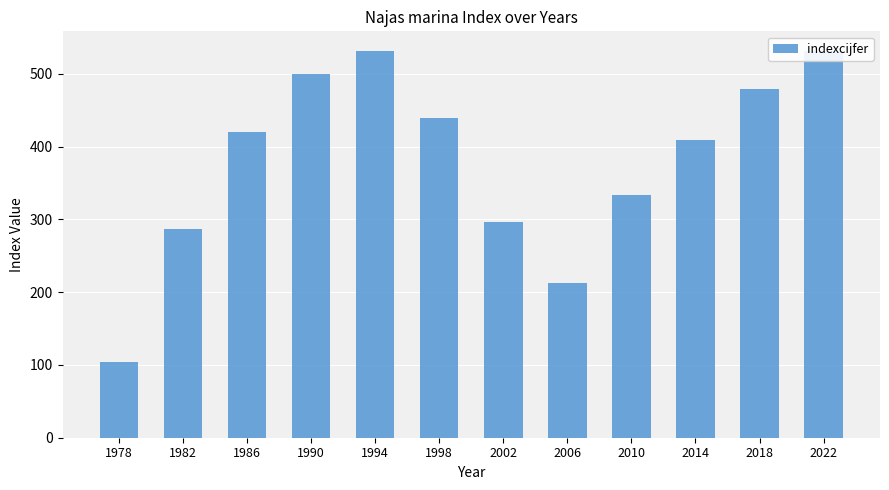

What is the smallest value displayed?

104